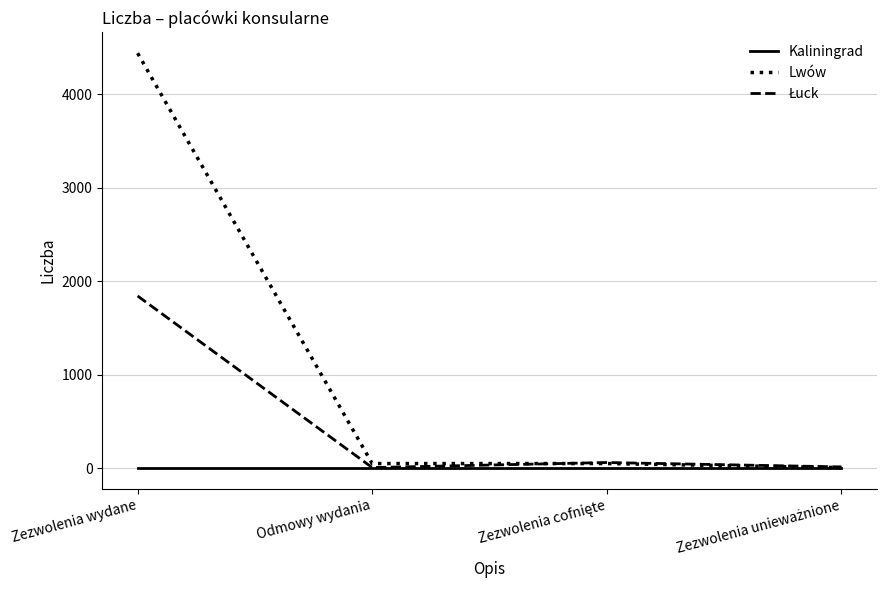

Is this an area chart (filled region under the line)?

No